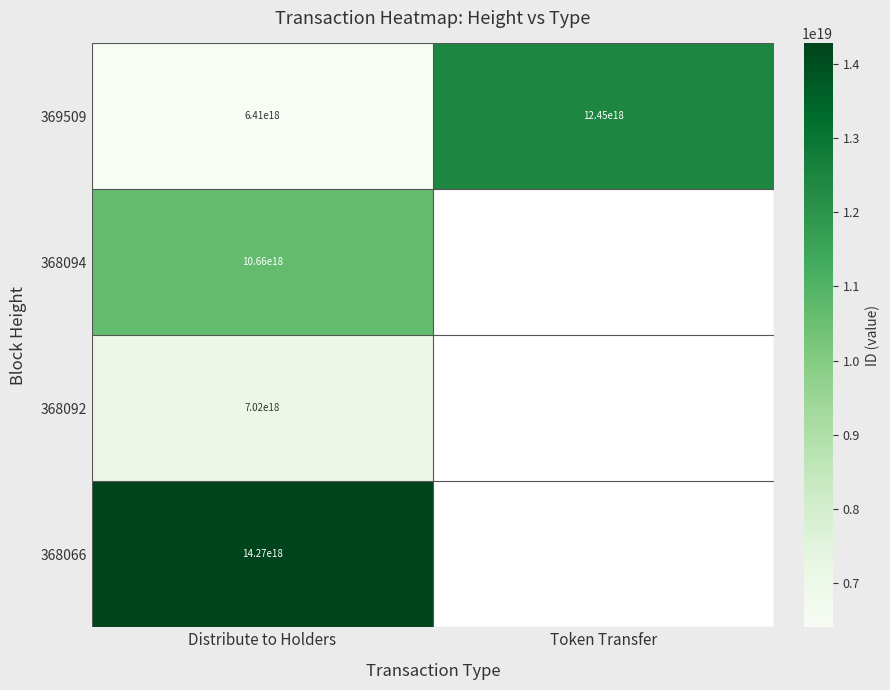

At Distribute to Holders, list the series in order from smallest to largest.

369509, 368092, 368094, 368066